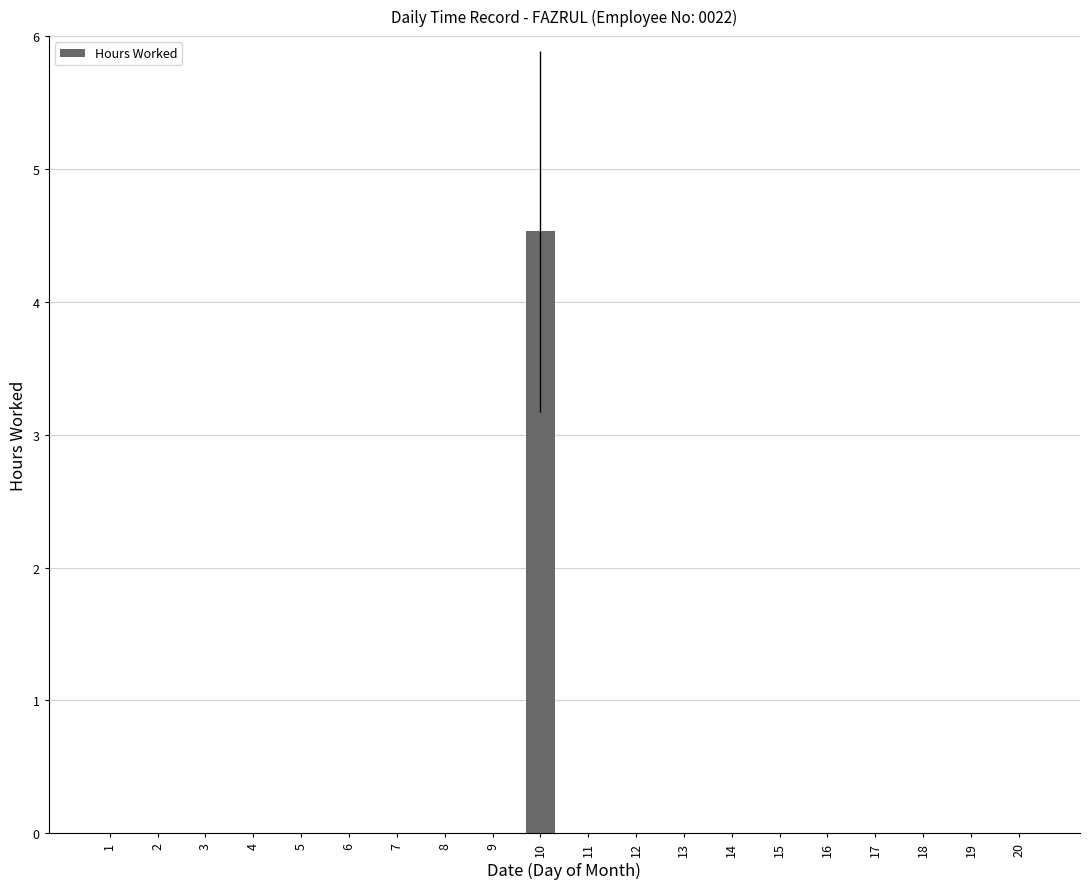

Reading left to right, transcribe all the data shown in this chart.

0.0	0.0	0.0	0.0	0.0	0.0	0.0	0.0	0.0	4.5	0.0	0.0	0.0	0.0	0.0	0.0	0.0	0.0	0.0	0.0